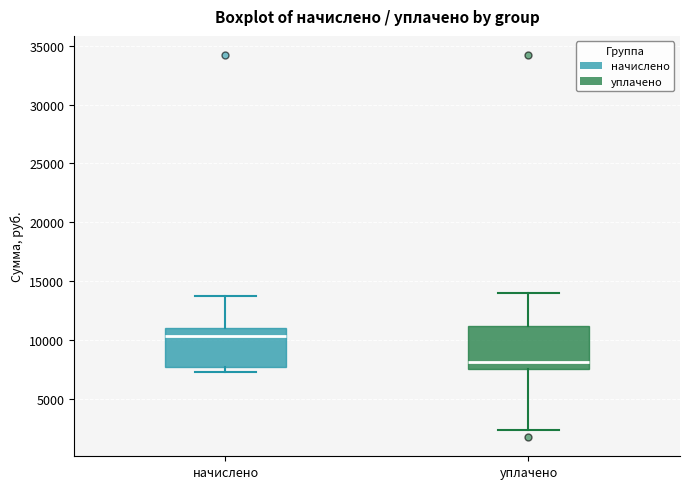

Reading left to right, transcribe this box plot: for each box, give where its median line is, the range the box spans, and where its two whiskers end, as read against the y-axis. The values are not printed on the chart, so give them approximately, as read against the axis.

начислено: median 10500, box 7500 to 11000, whiskers 7500 (just below the box's lower edge) to 14000
уплачено: median 8000, box 7500 to 11000, whiskers 2500 to 14000